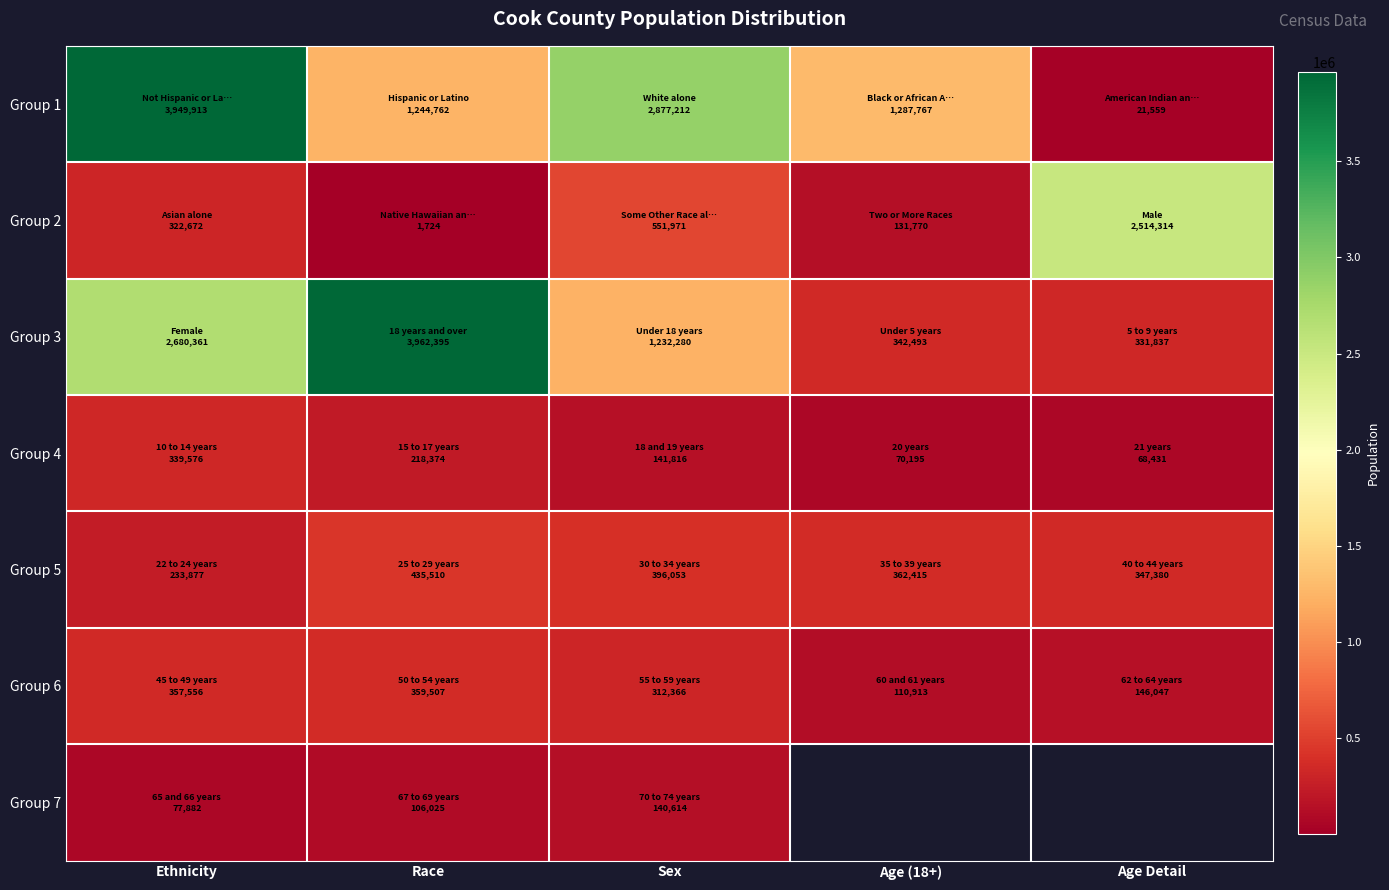

Which series has the largest total across all categories?

Group 1